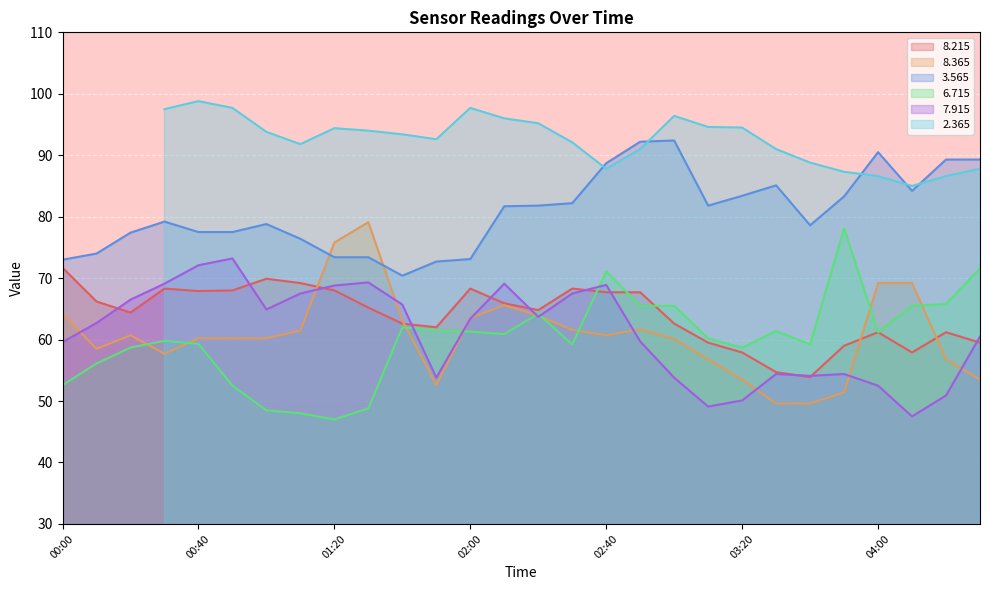

Which series has the widest spread of values?

  6.715